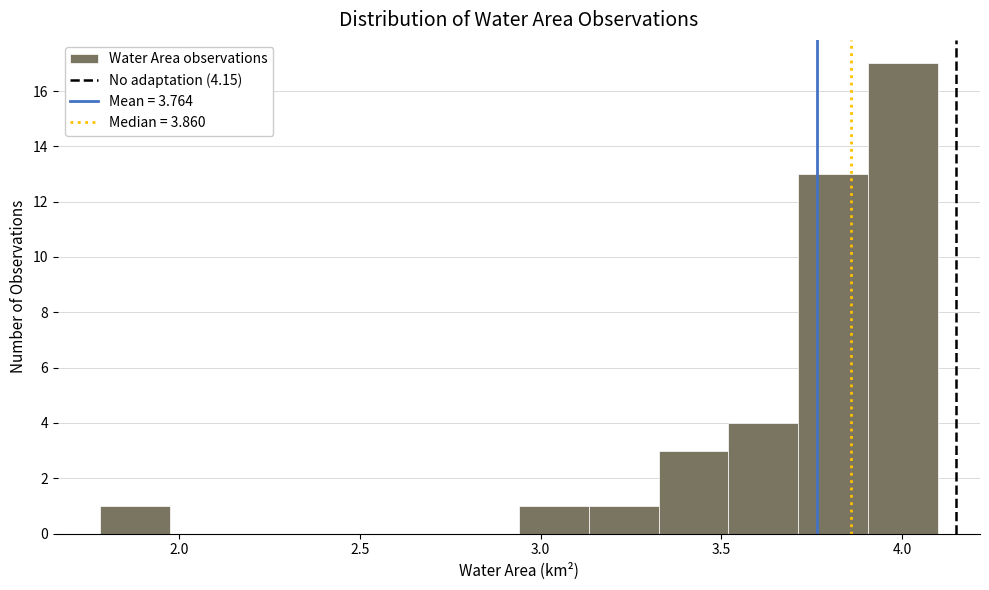

Around what value on the x-axis is the tallest bar? Give the approximate position of its centre, as read against the axis.

4.00